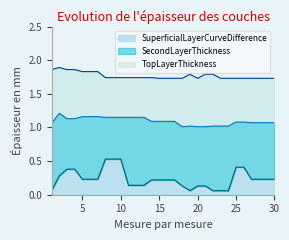

At which label is SecondLayerThickness closest to 1?

18